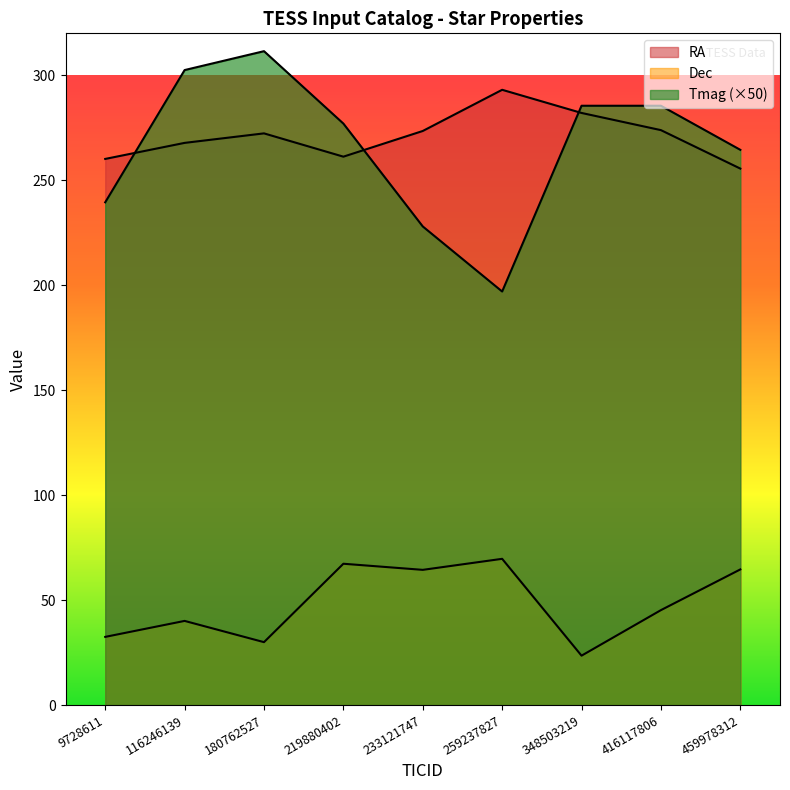

What are all the series names shown in the legend?

RA, Dec, Tmag